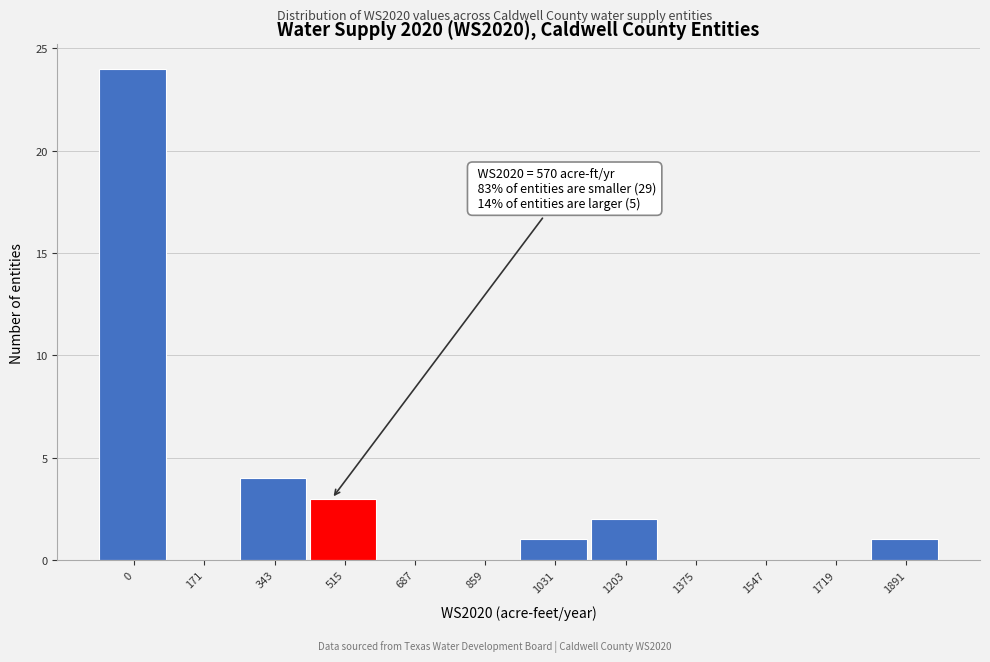

Reading right to left, extract all data points from this chart.

1891=1	1719=0	1547=0	1375=0	1203=2	1031=1	859=0	687=0	515=3	343=4	171=0	0=24